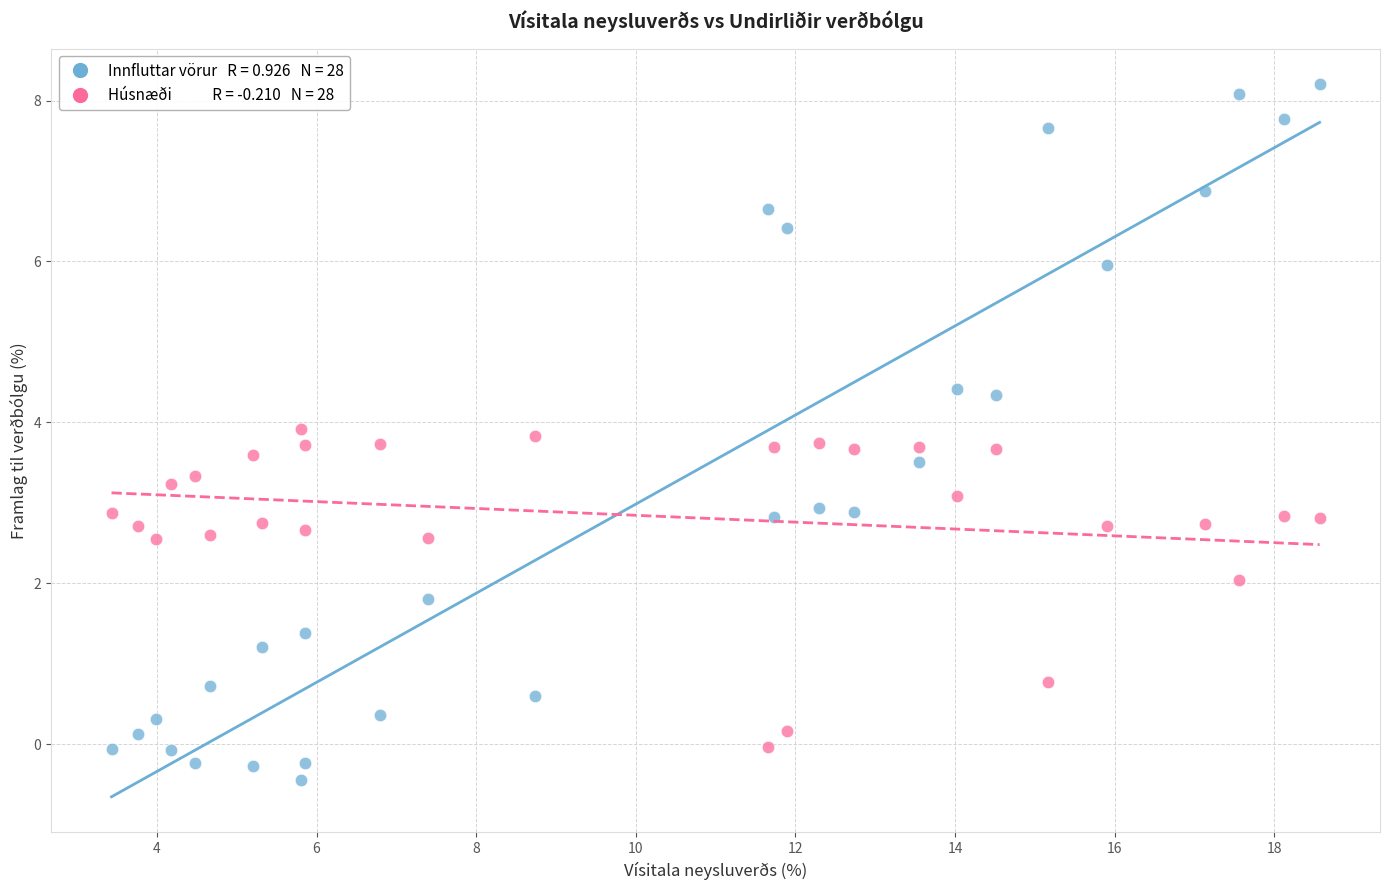

Across all data points, what is the range of X values (max minus min)?

15.1